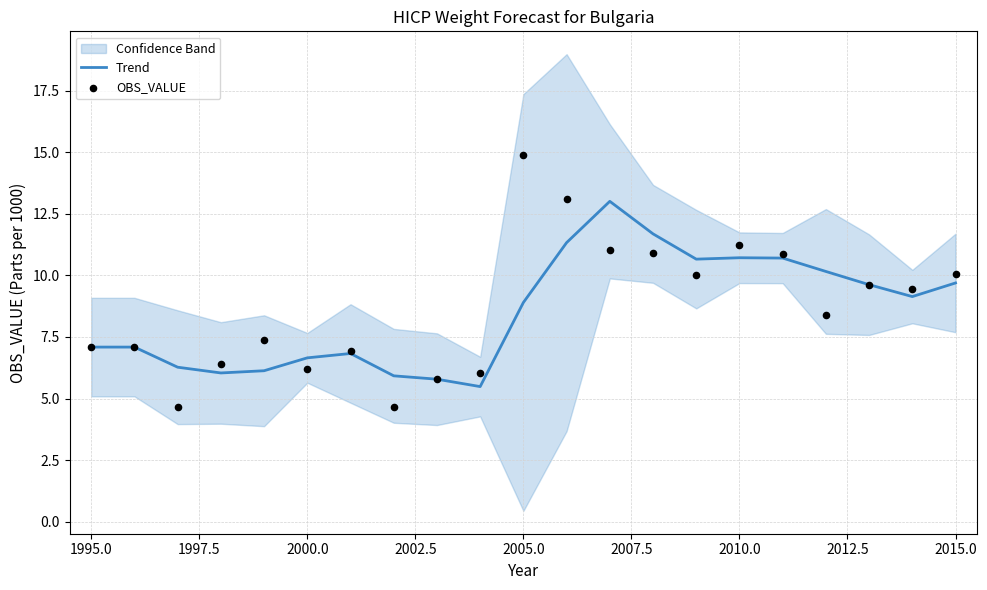

At which label does Trend first exceed 8?

2005.0